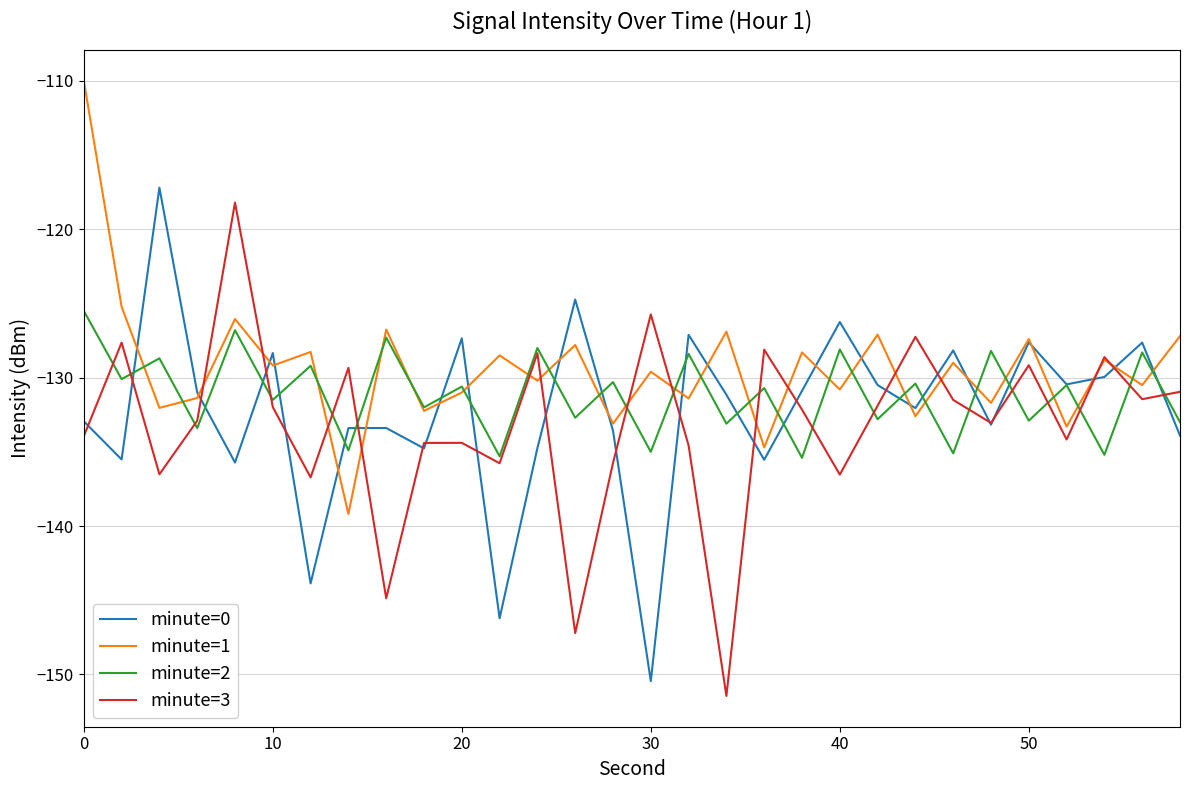

Rank the series by their average value, from lowest to highest.

minute=3, minute=0, minute=2, minute=1